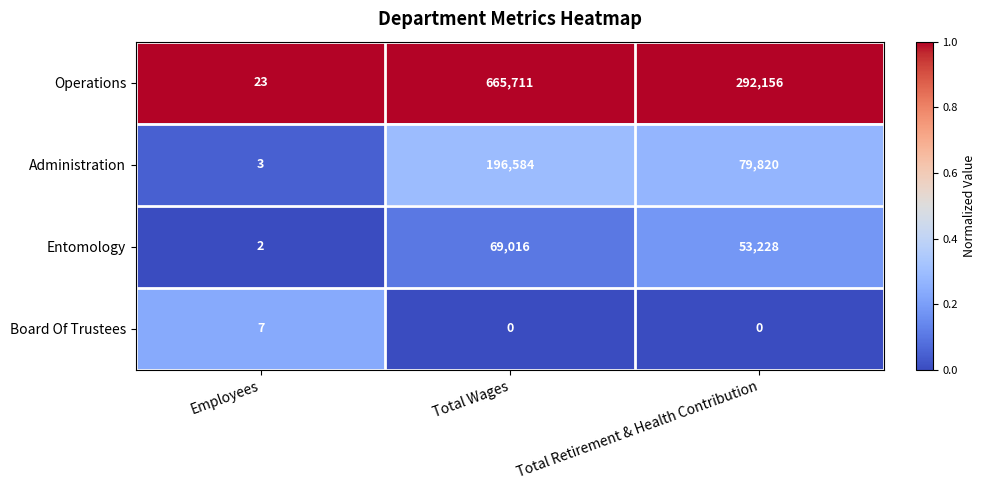

Which category has the highest value across all series?

Total Wages